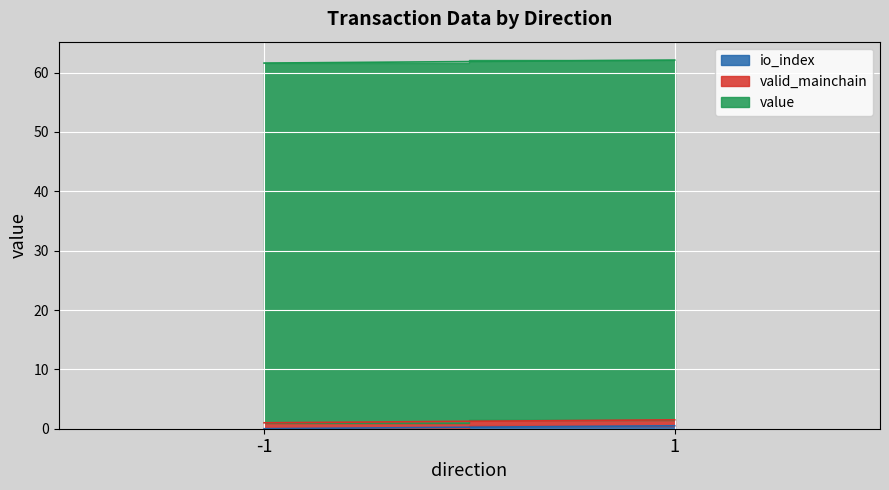

What is the greatest value displayed?

60.6